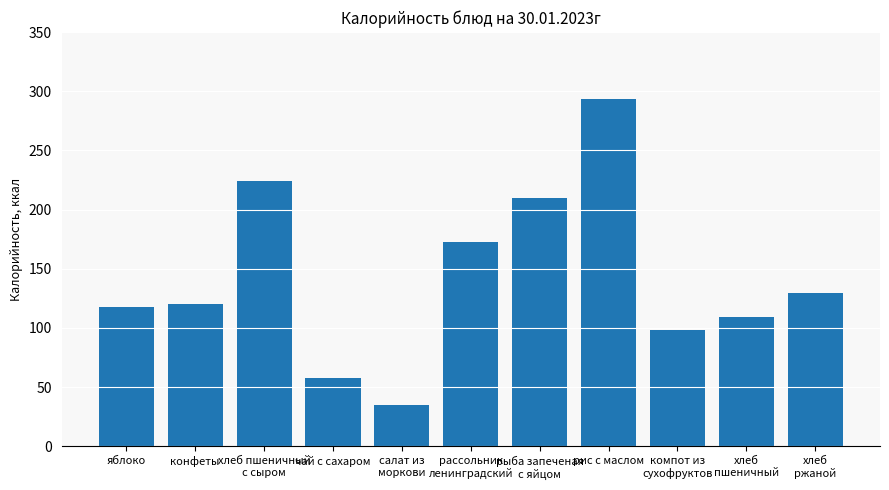

Is it true that the value at рис с маслом is 510.6?

False